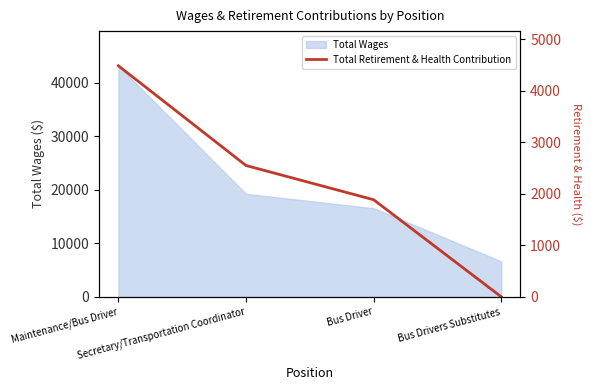

List the labels in order of value, largest first.

Maintenance/Bus Driver, Secretary/Transportation Coordinator, Bus Driver, Bus Drivers Substitutes